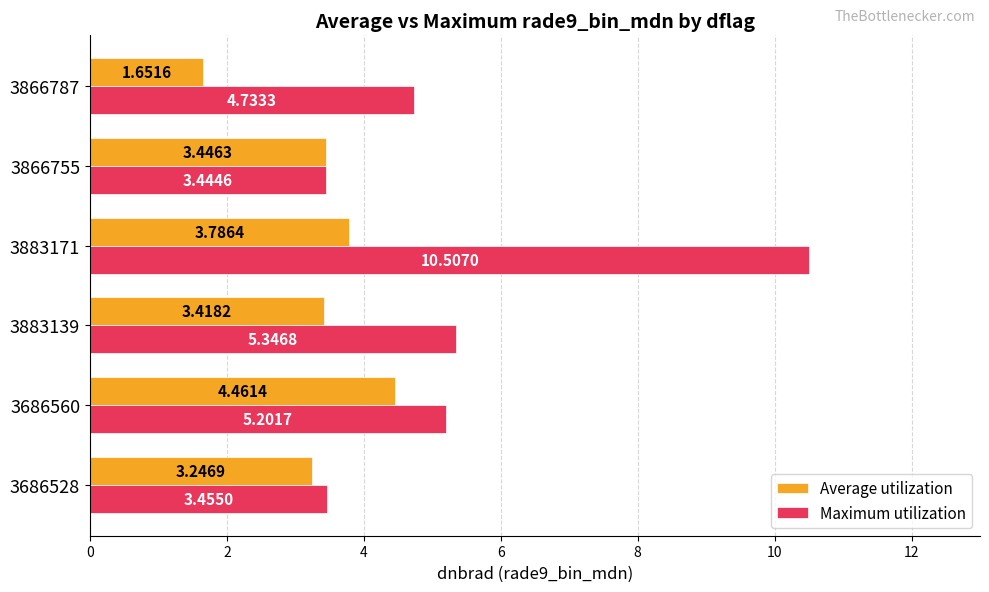

What is the total value across all series at 3883171?

14.3